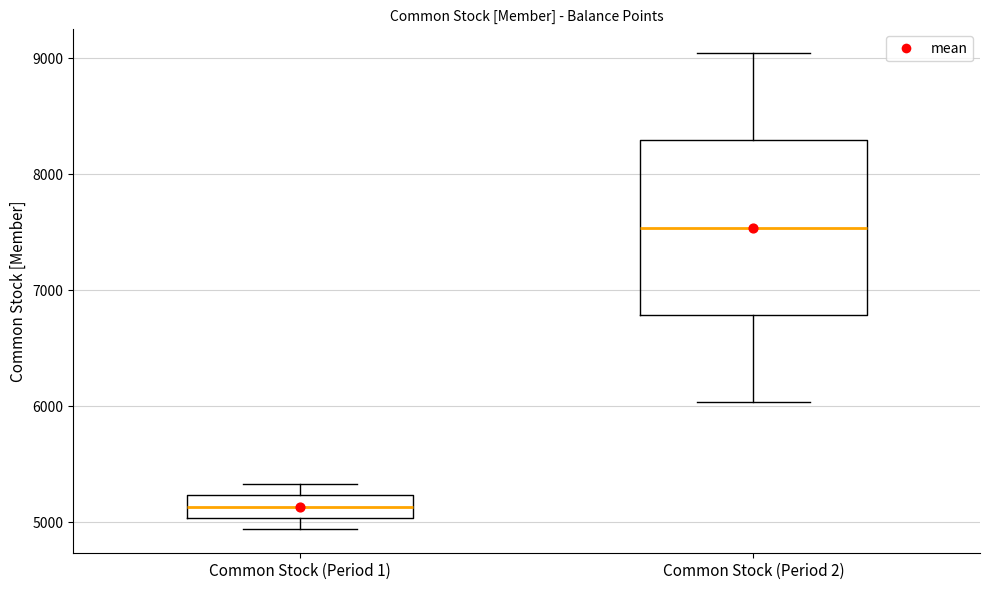

Which box's median line is the lowest?

Common Stock (Period 1)